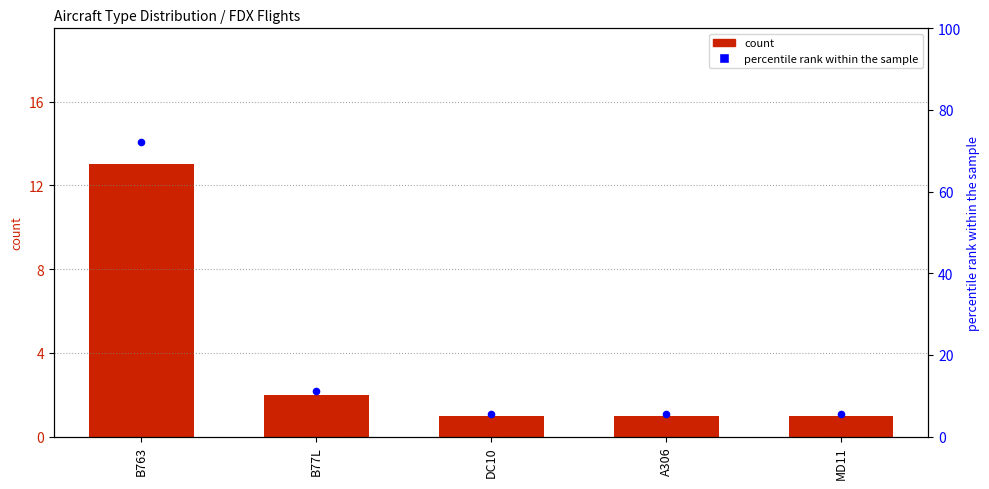

Is the value of count at B763 greater than the value of percentile rank within the sample at A306?

Yes